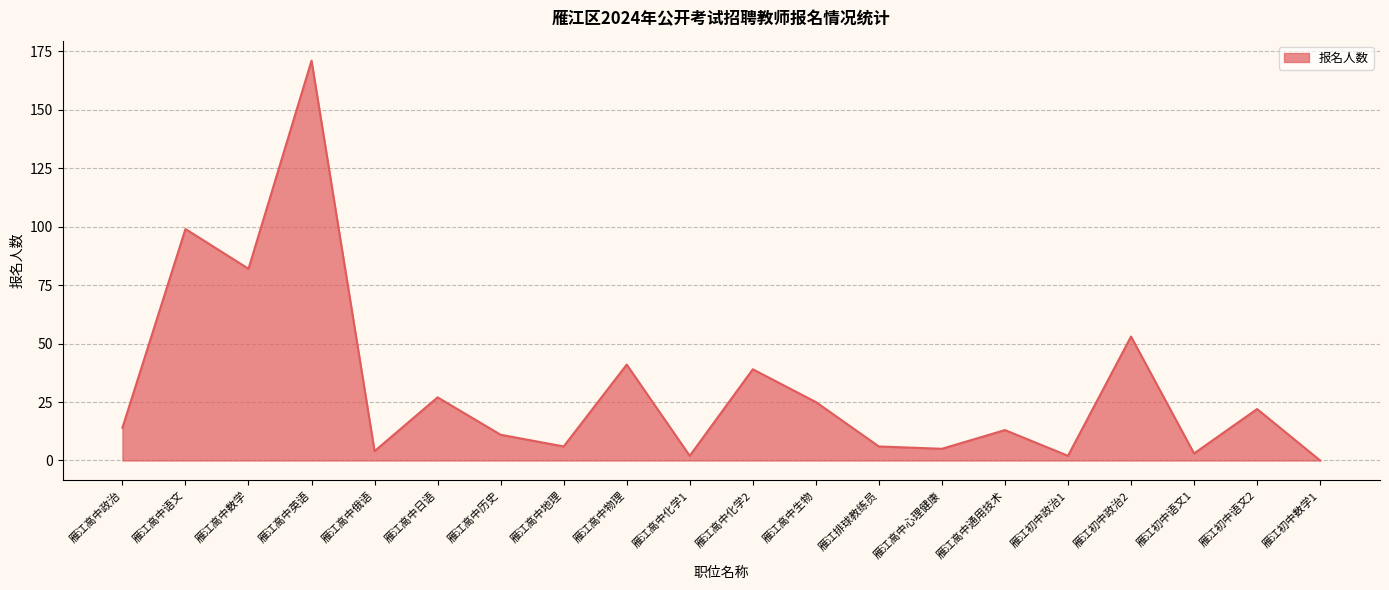

Which has a higher value, 雁江高中心理健康 or 雁江高中政治?

雁江高中政治